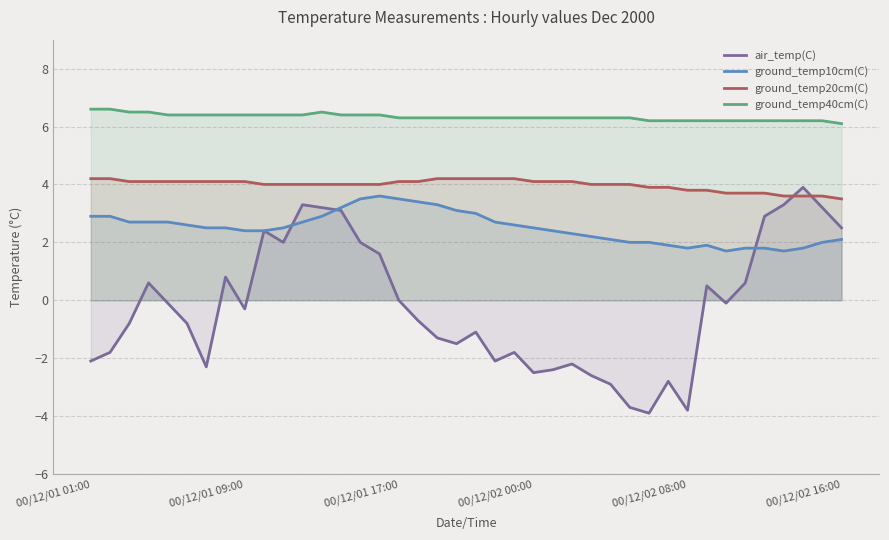

How many values in air_temp(C) are below zero?

23